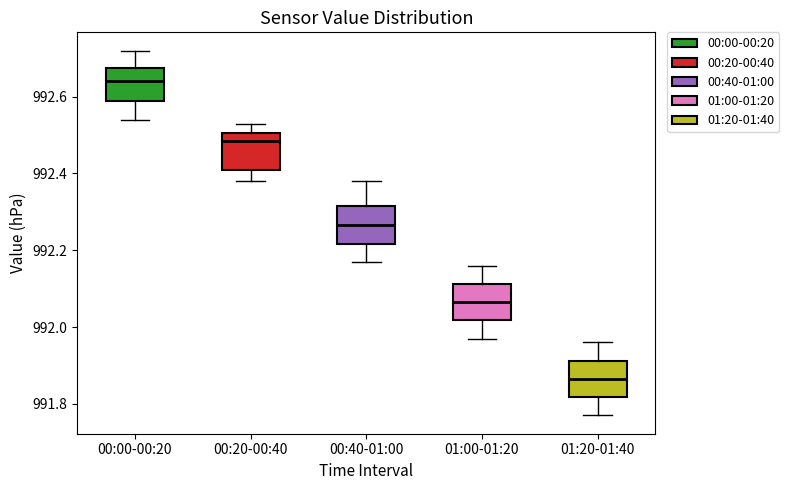

Where does the lower whisker of the box for 00:20-00:40 end on the y-axis? The values are not printed on the chart, so give them approximately, as read against the axis.

992.38